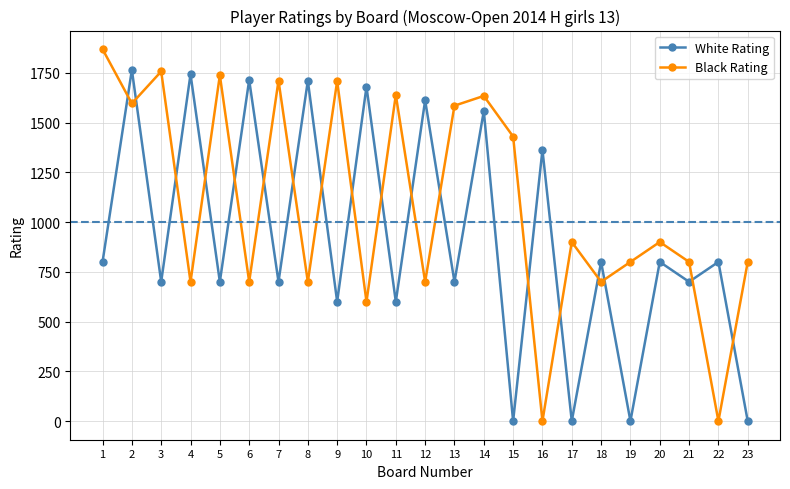

At which label does White Rating reach its peak?

2